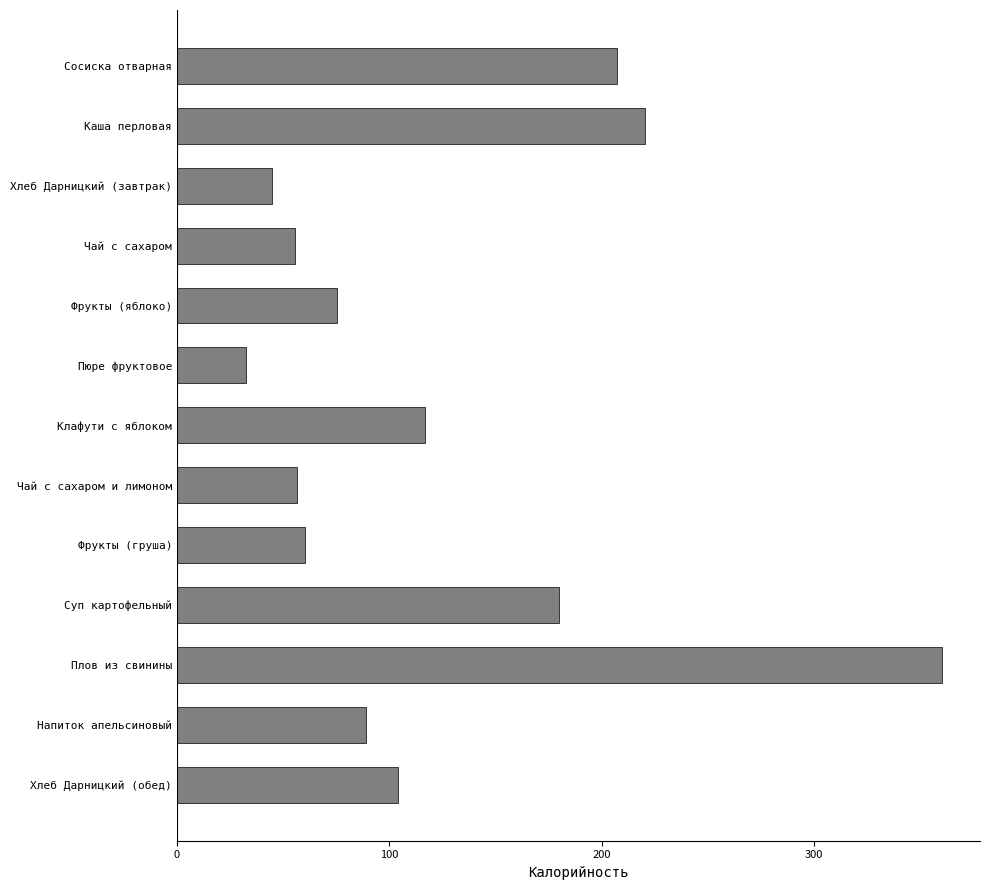

What is the label of the 5th bar from the top?

Фрукты (яблоко)